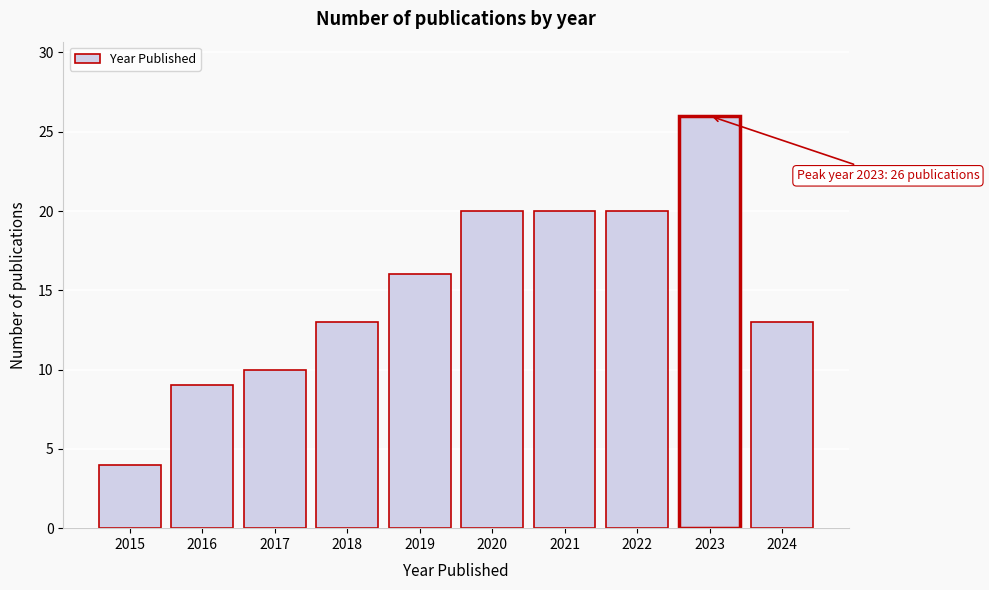

Reading left to right, list all the values displayed in this chart.

4	9	10	13	16	20	20	20	26	13